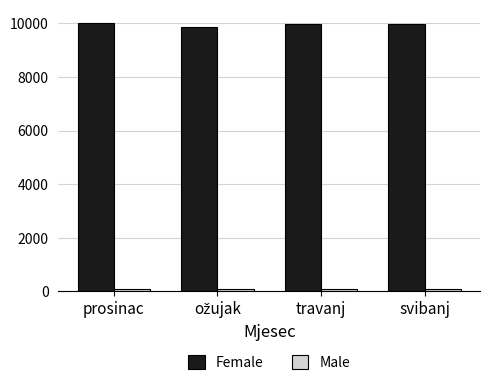

What is the lowest value of the Female series?

9850.9